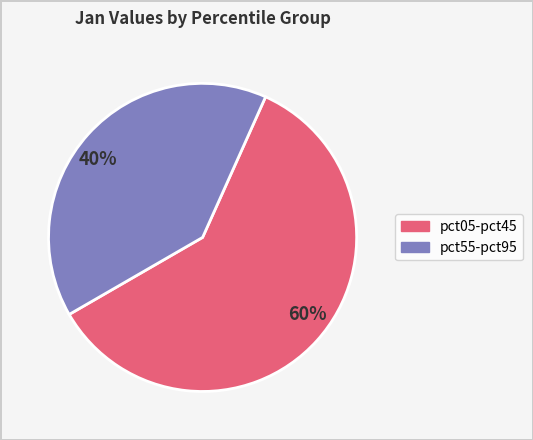

Which category has the smallest portion of the pie?

40%